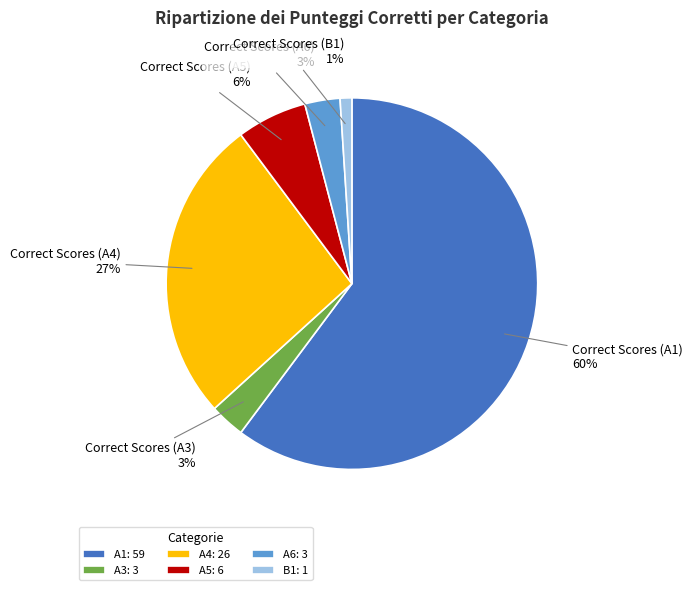

True or false: Correct Scores (A3) accounts for 3% of the total.

True